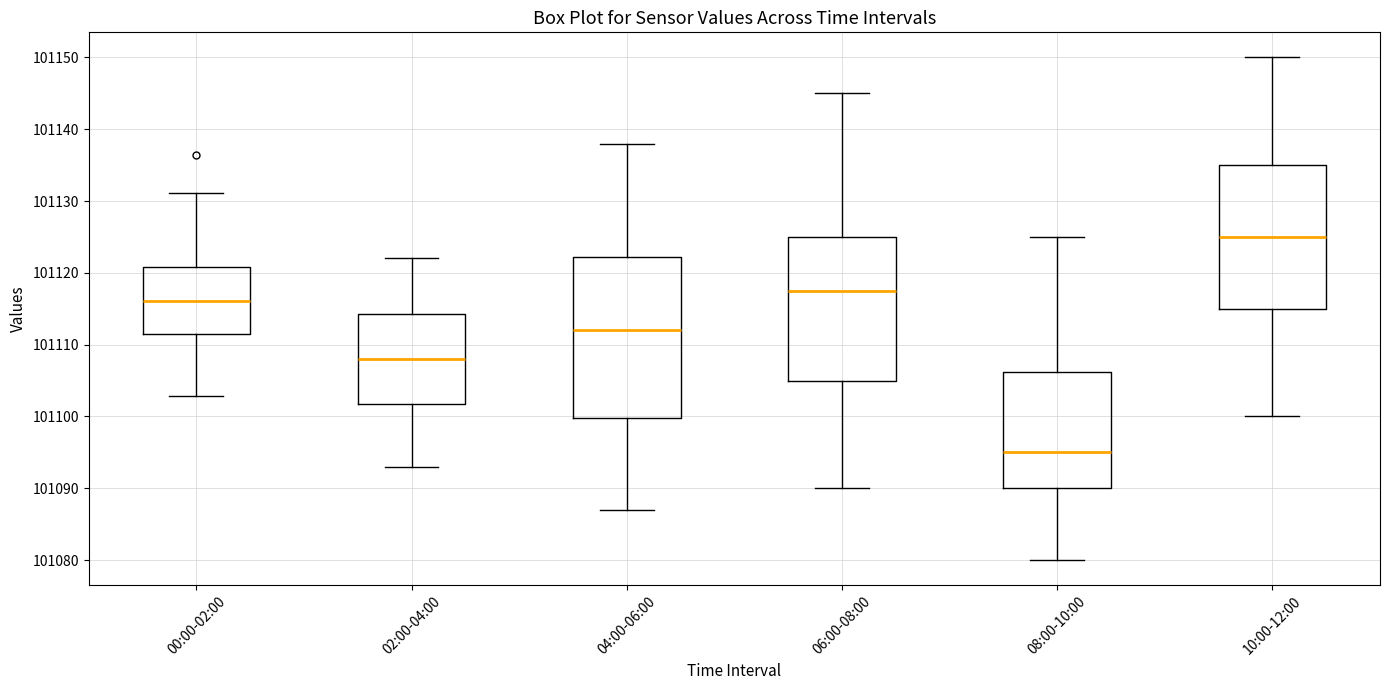

Where does the upper whisker of the box for 10:00-12:00 end on the y-axis? The values are not printed on the chart, so give them approximately, as read against the axis.

101150